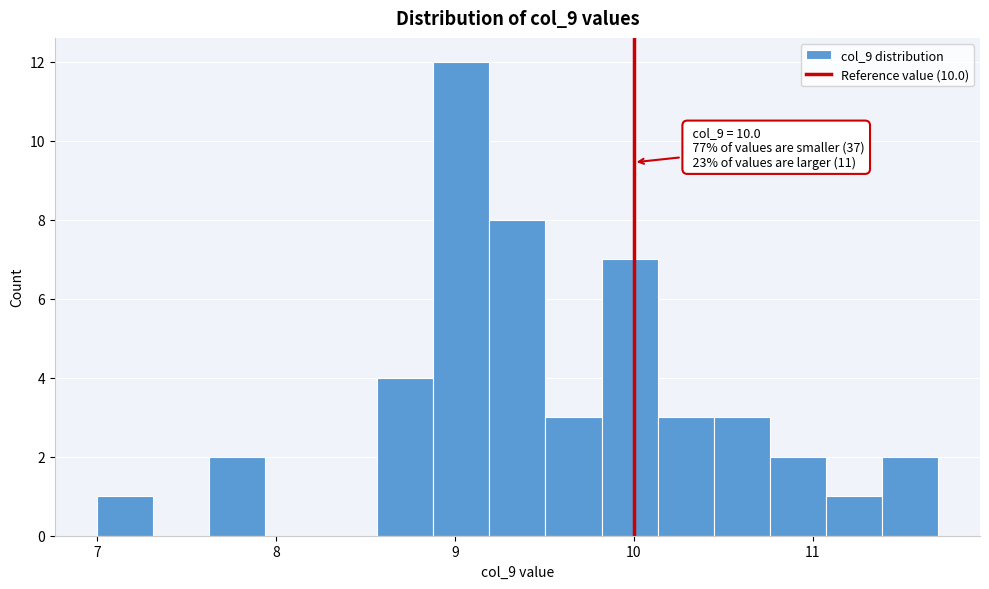

Read against the x-axis, roughly where is the centre of the tallest bar?

9.0